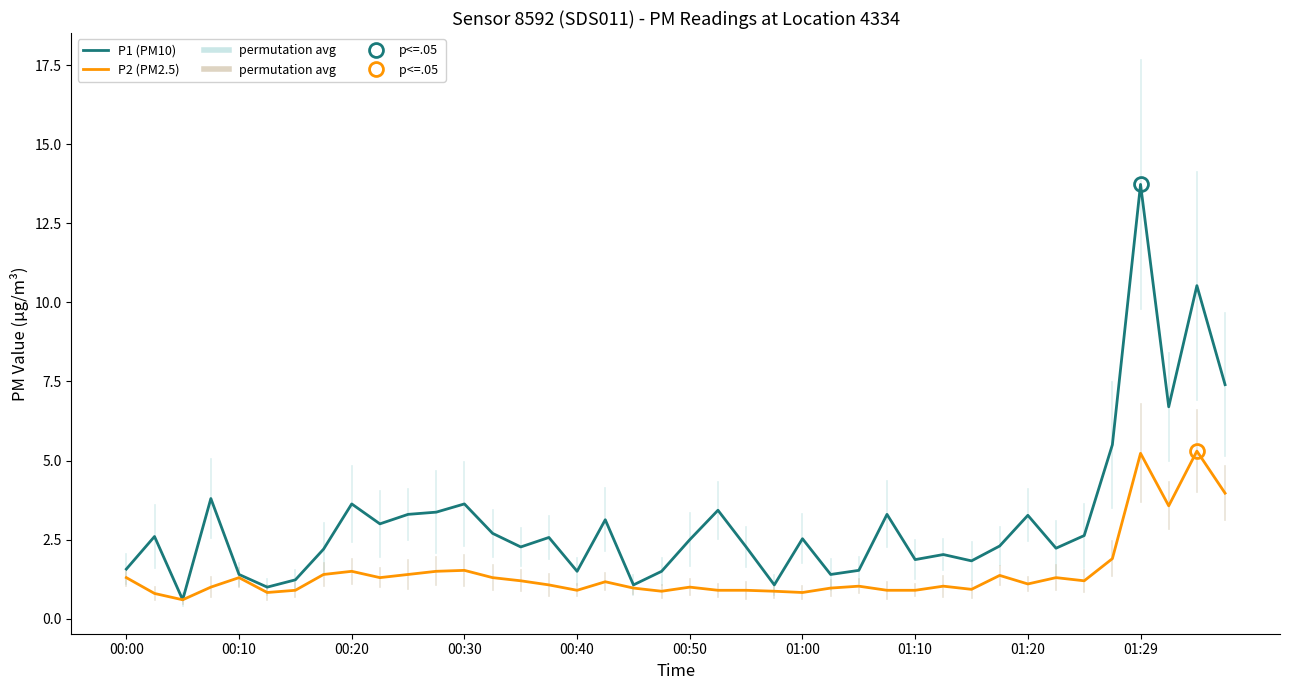

In P2 (PM2.5), how many points are higher than both neighbors (excluding endpoints)?

11